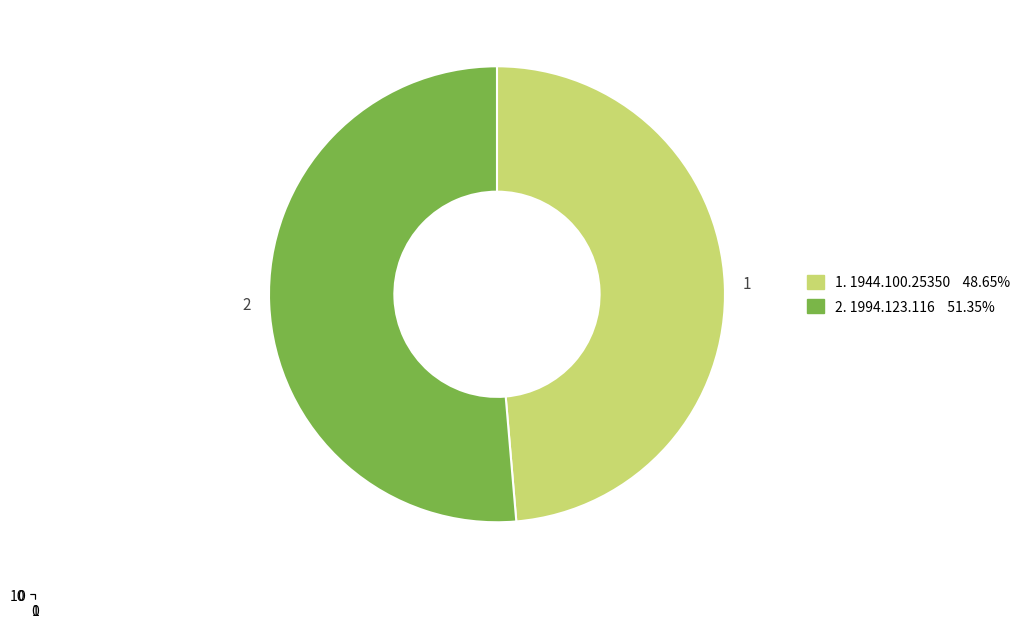

To the nearest percent, what percentage of the pie is 1994.123.116?

51%